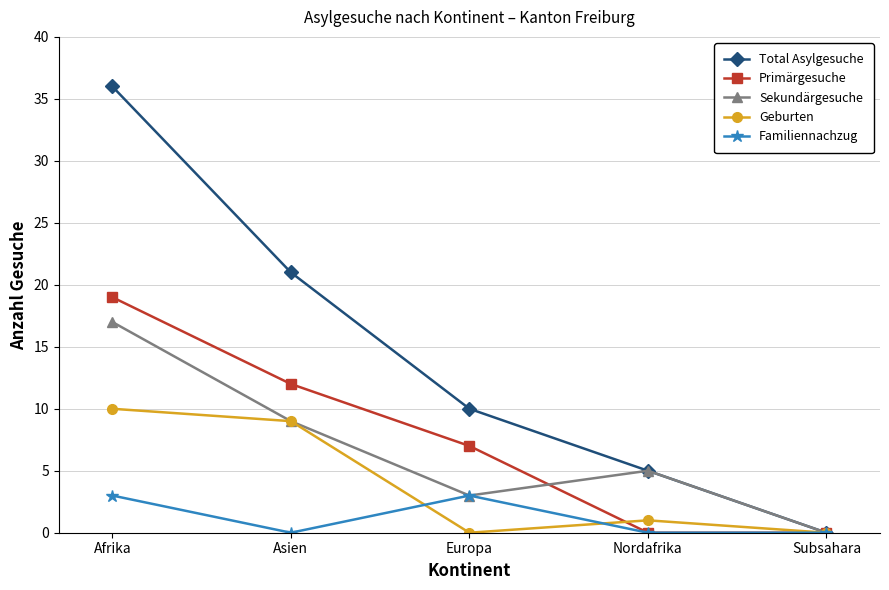

What is the highest value of the Sekundärgesuche series?

17